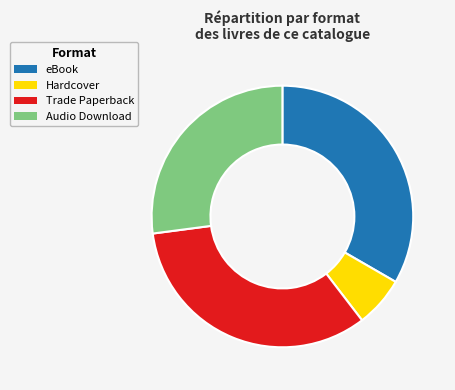

Approximately how many times larger is the value at eBook compared to Trade Paperback?

1.0